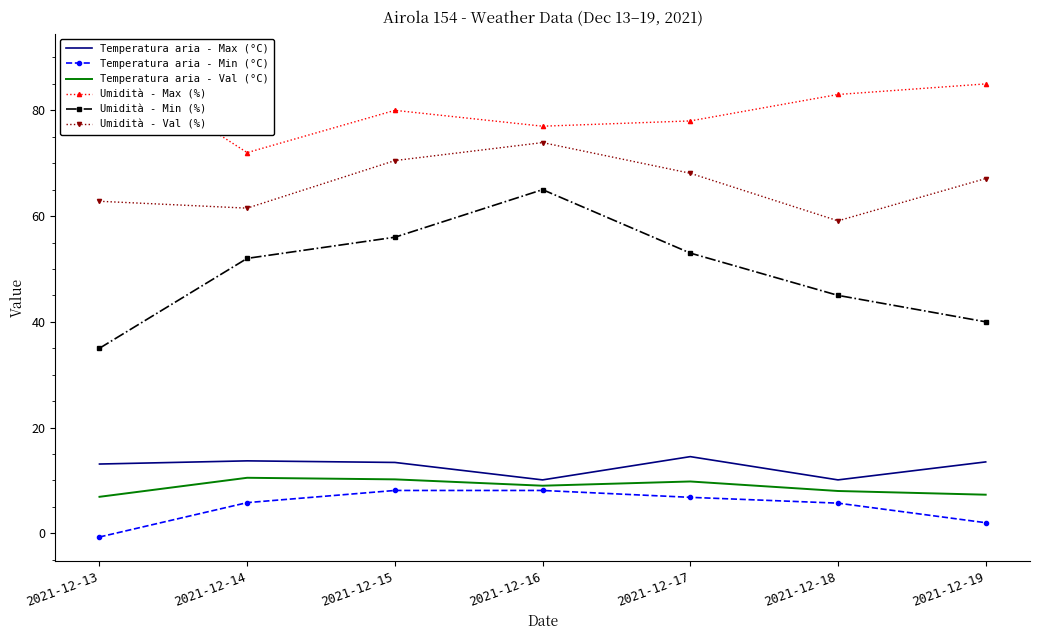

Which has a higher value, 2021-12-16 or 2021-12-15?

2021-12-15